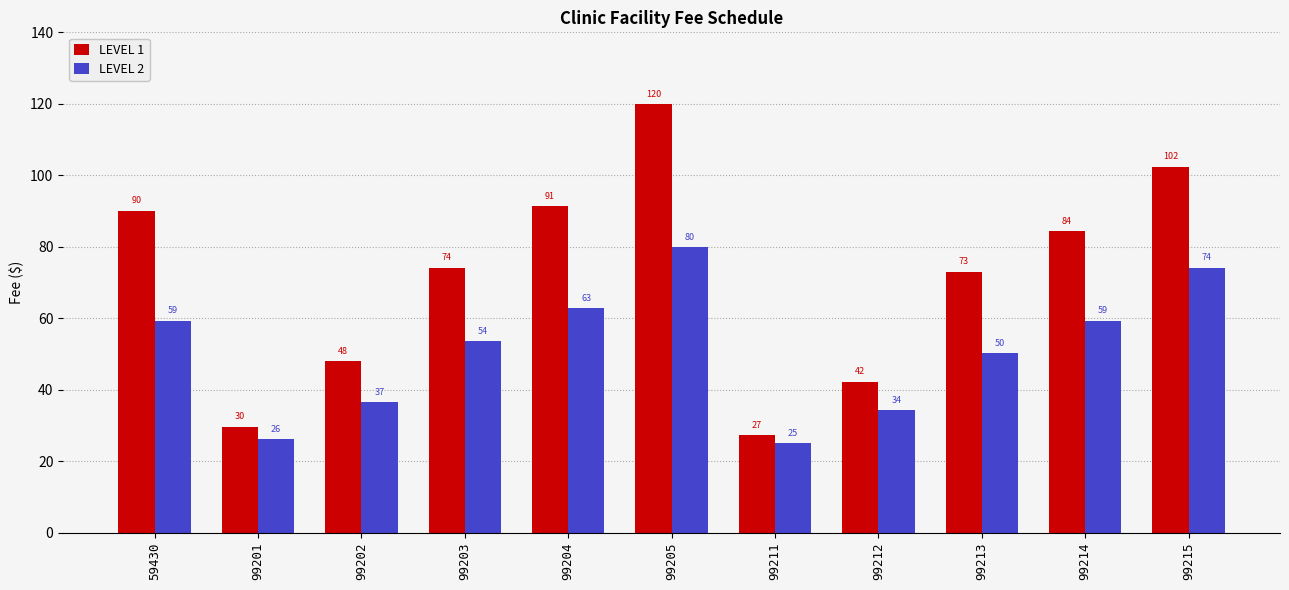

True or false: LEVEL 1 has a value of 84.4 at 99214.

True